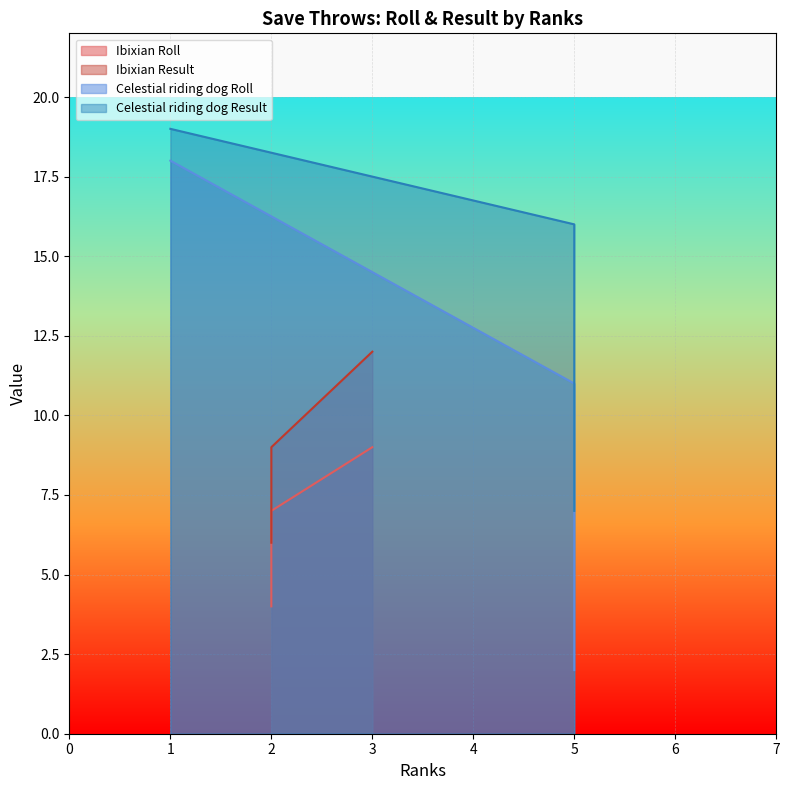

The value of Ibixian Roll at 2 is 9. True or false?

False